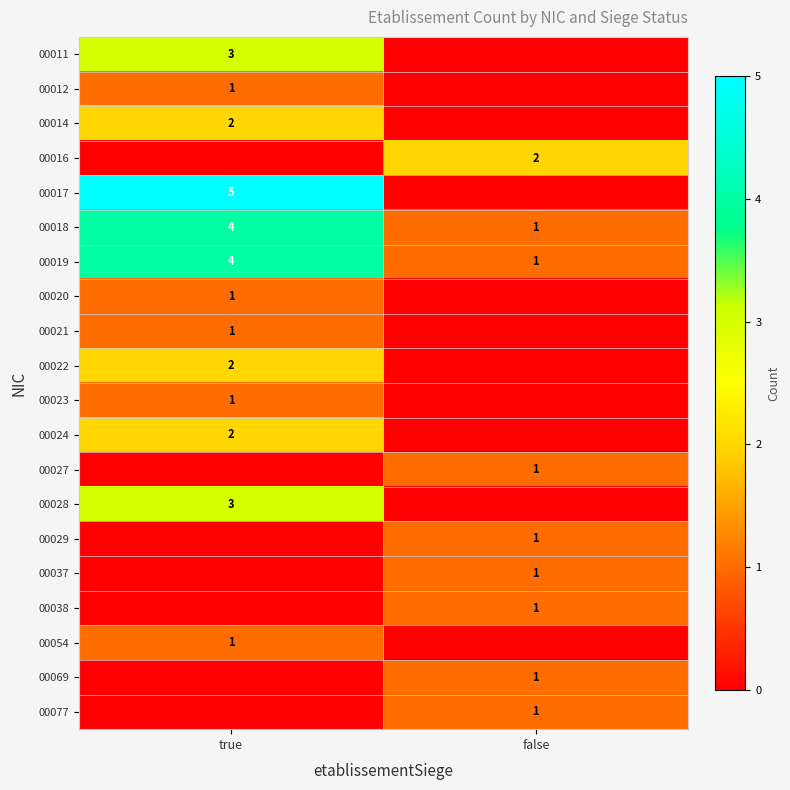

What is the total value across all series at false?

10